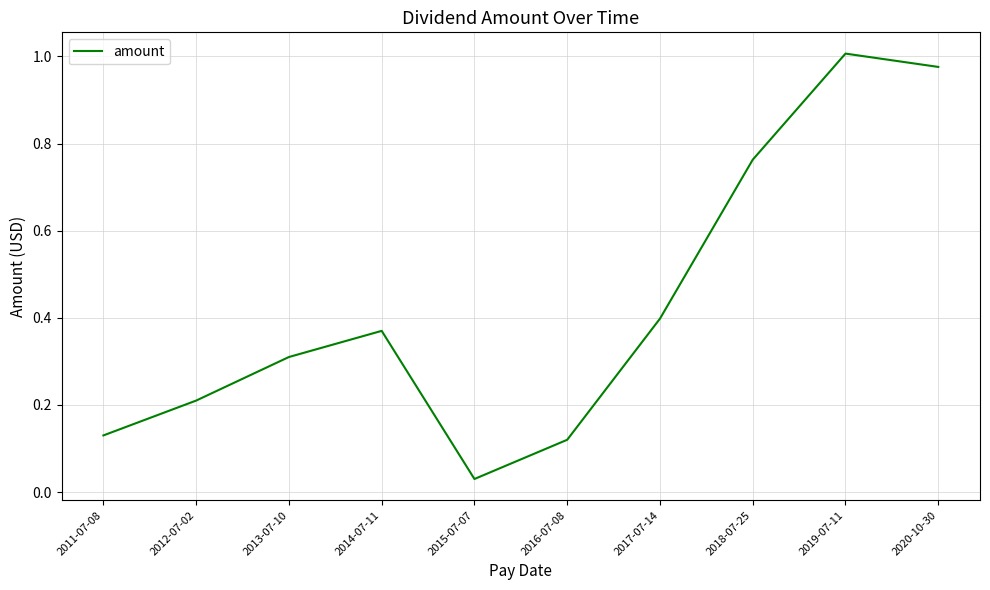

True or false: the data shows 0.2 at 2017-07-14.

False